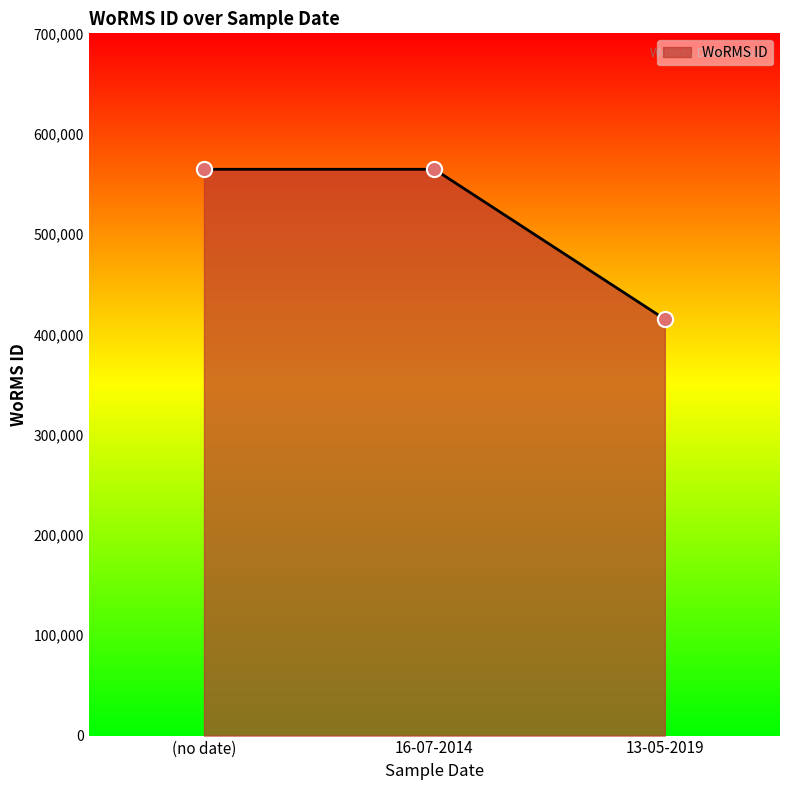

What is the change in value from (no date) to 13-05-2019?

-149388